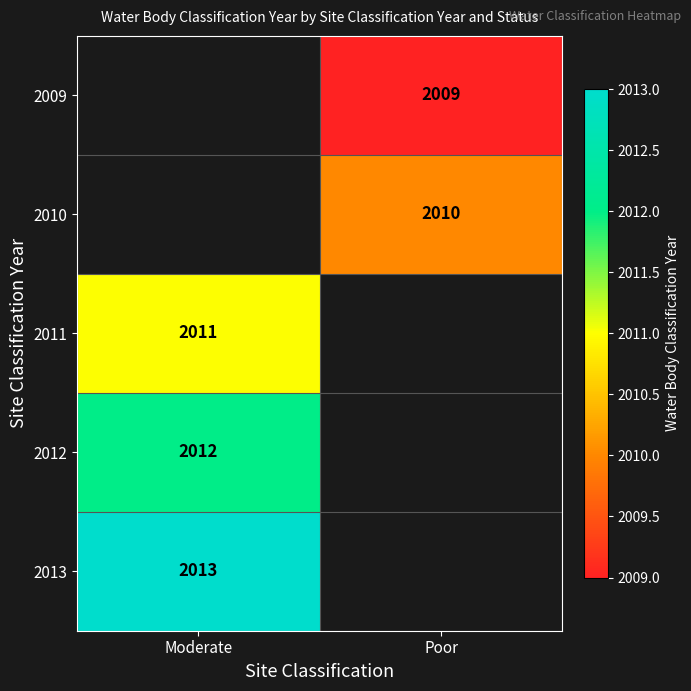

Between Poor and Moderate, which is larger?

Moderate